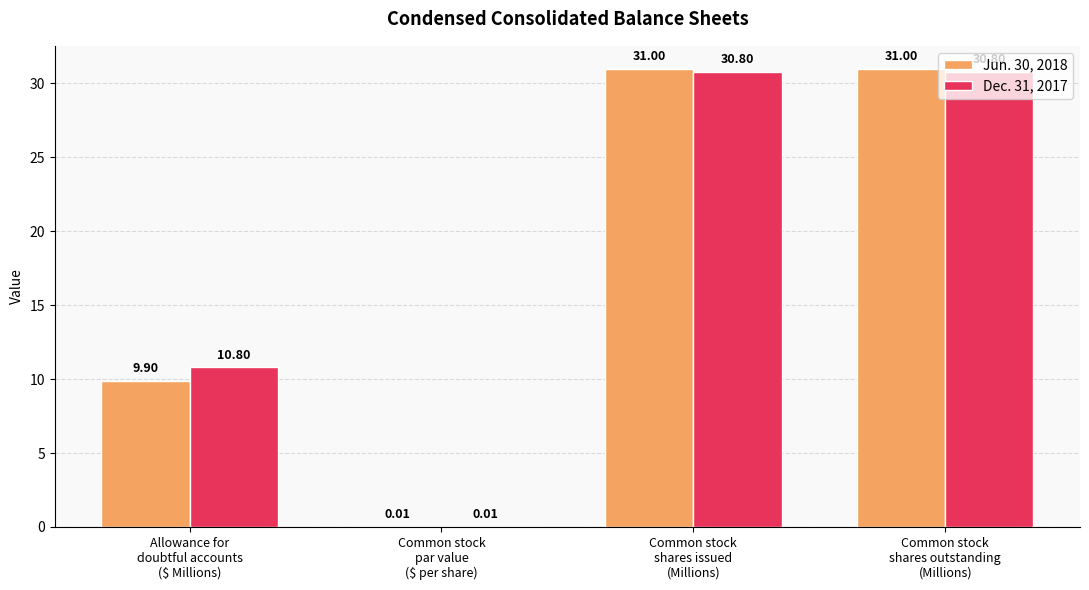

Which series has the largest total across all categories?

Dec. 31, 2017